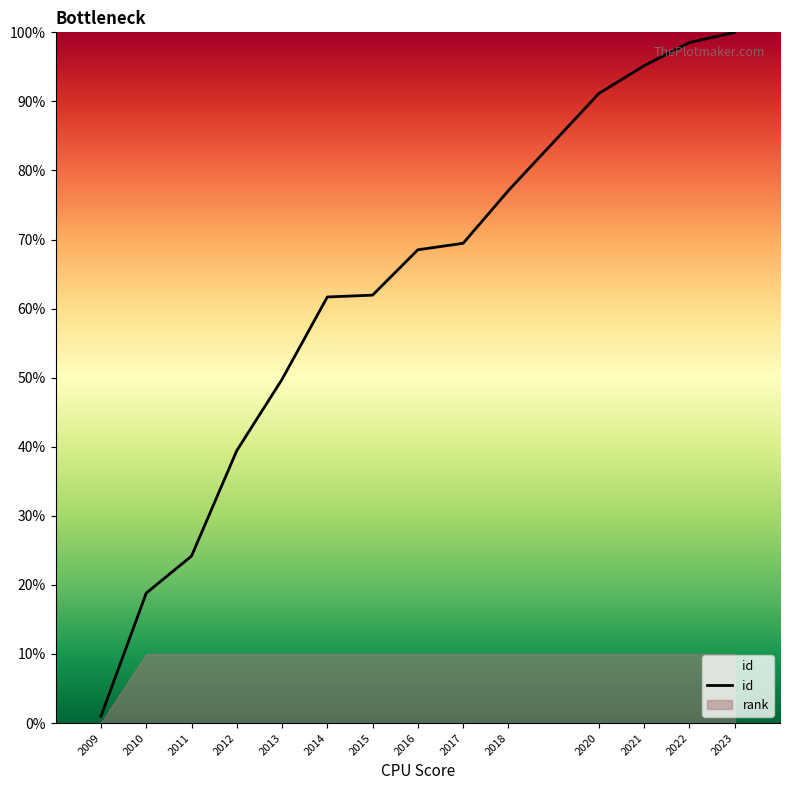

Which label corresponds to the largest value in the chart?

2023